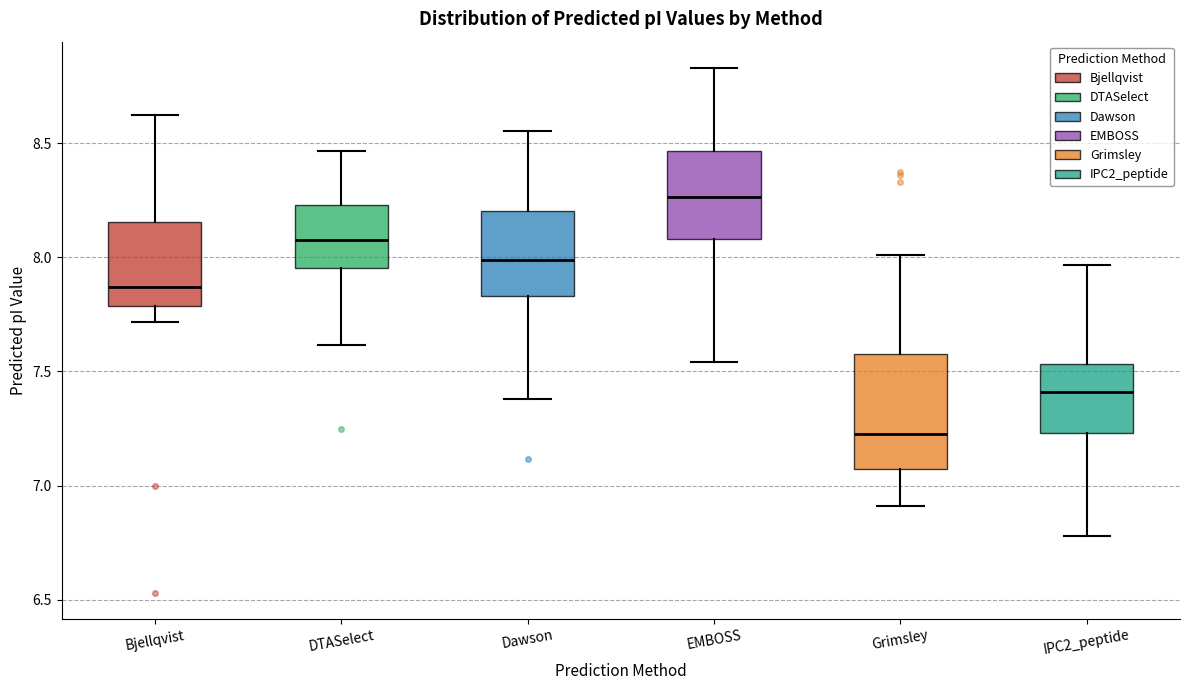

Reading left to right, read every box against the y-axis: the position of its median line, the range the box covers, and the ends of its whiskers. The values are not printed on the chart, so give them approximately, as read against the axis.

Bjellqvist: median 7.85, box 7.80 to 8.15, whiskers 7.70 to 8.60
DTASelect: median 8.10, box 7.95 to 8.25, whiskers 7.60 to 8.45
Dawson: median 8.00, box 7.85 to 8.20, whiskers 7.40 to 8.55
EMBOSS: median 8.25, box 8.10 to 8.45, whiskers 7.55 to 8.85
Grimsley: median 7.25, box 7.05 to 7.55, whiskers 6.90 to 8.00
IPC2_peptide: median 7.40, box 7.25 to 7.55, whiskers 6.80 to 7.95